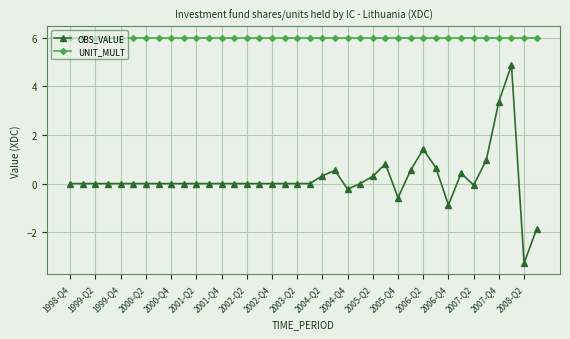

True or false: OBS_VALUE has more than 2 points higher than both neighbors.

True